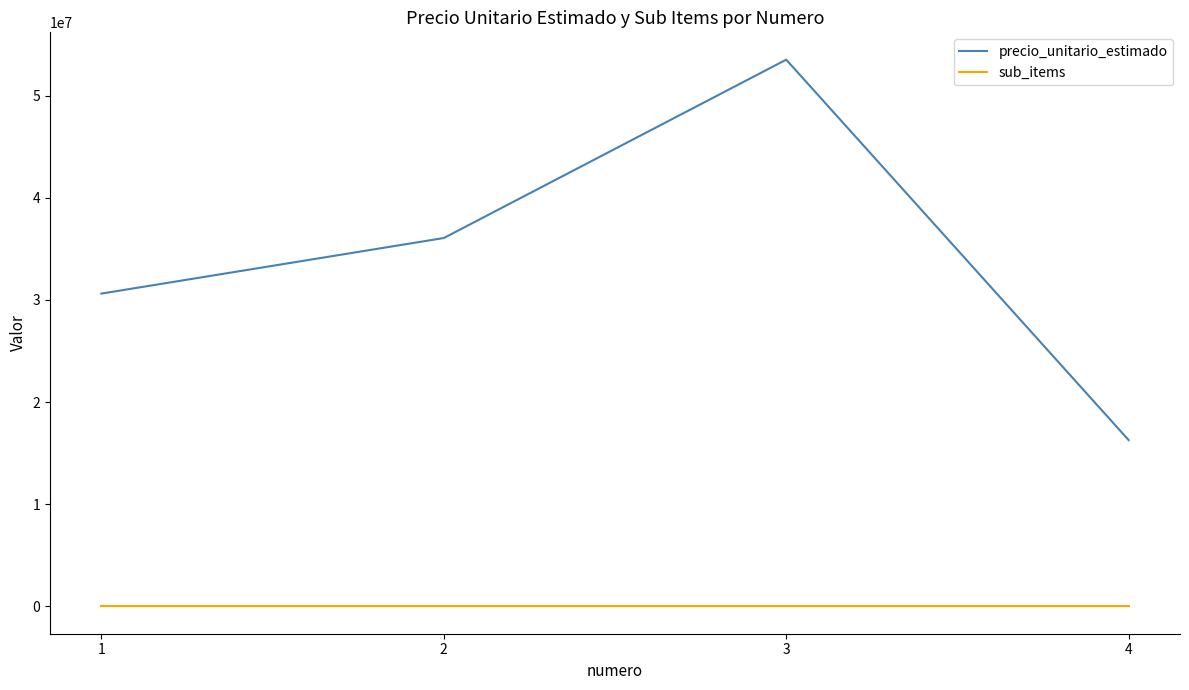

What is the difference between the maximum and minimum values in the precio_unitario_estimado series?

37240000